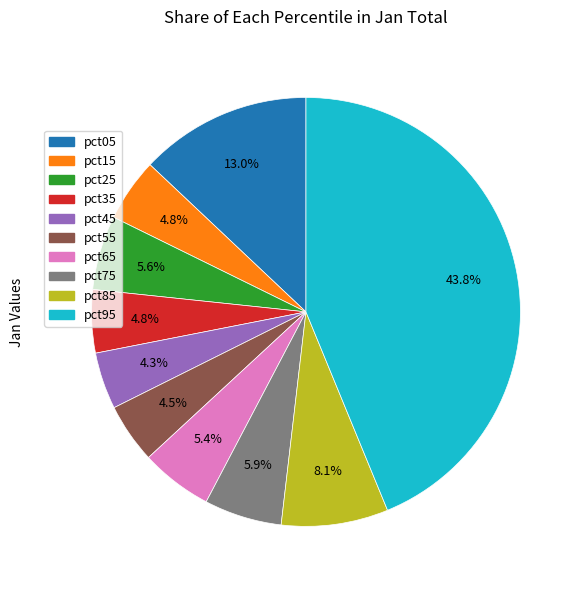

Is it true that pct65 is 5% of the pie?

True